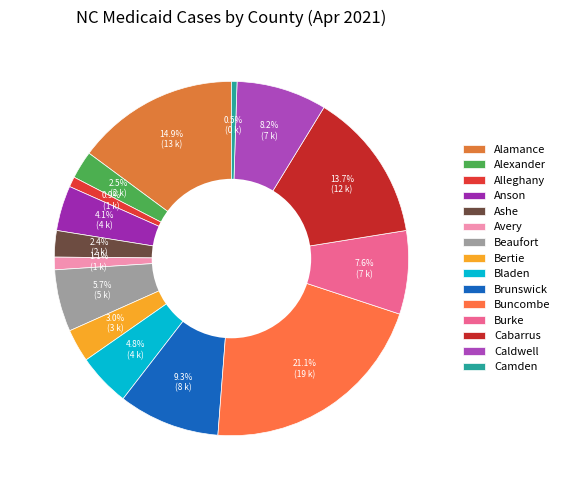

What percentage is the Bertie slice, to the nearest percent?

3%